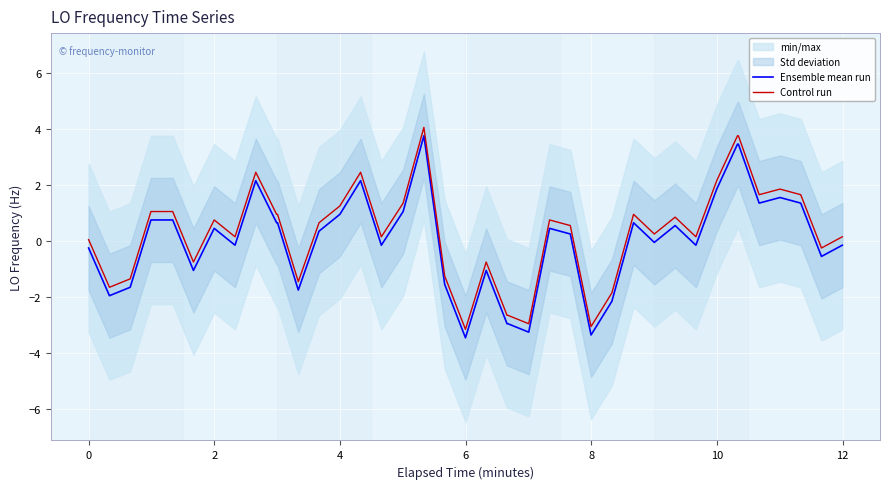

What is the sum of all Control run values?

12.0